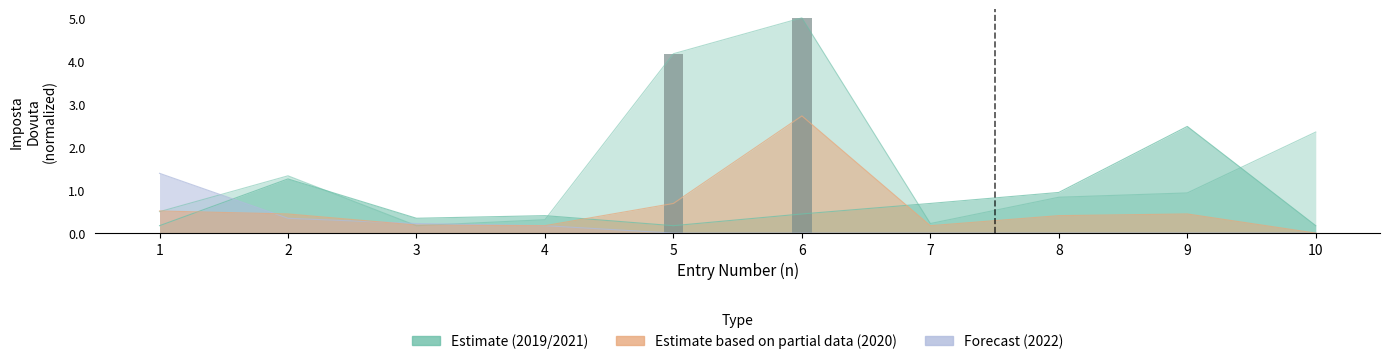

Reading left to right, extract all data points from this chart.

2019: 0.2	1.3	0.3	0.4	0.2	0.4	0.7	0.9	2.5	0.2
2020: 0.5	0.4	0.2	0.2	0.7	2.7	0.2	0.4	0.4	0.0
2021: 0.5	1.3	0.2	0.3	4.2	5.0	0.2	0.8	0.9	2.3
2022: 1.4	0.3	0.2	0.2	0.0	0.0	0.0	0.0	0.0	0.0